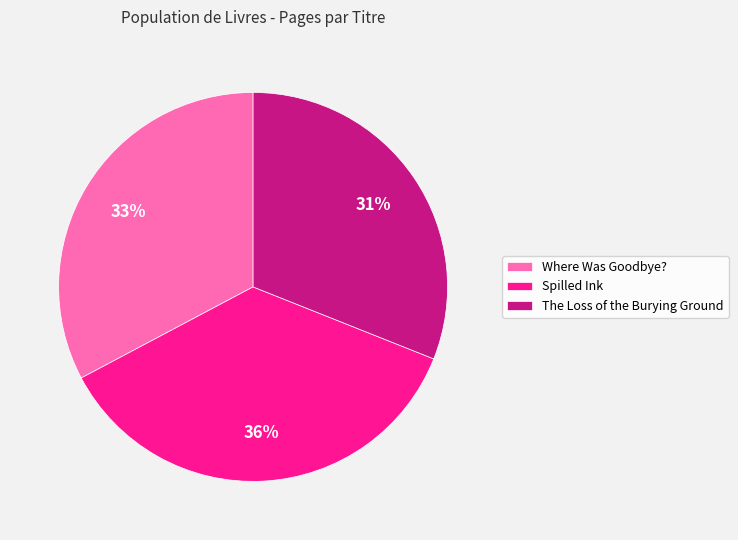

Rank the categories by value from highest to lowest.

Spilled Ink, Where Was Goodbye?, The Loss of the Burying Ground